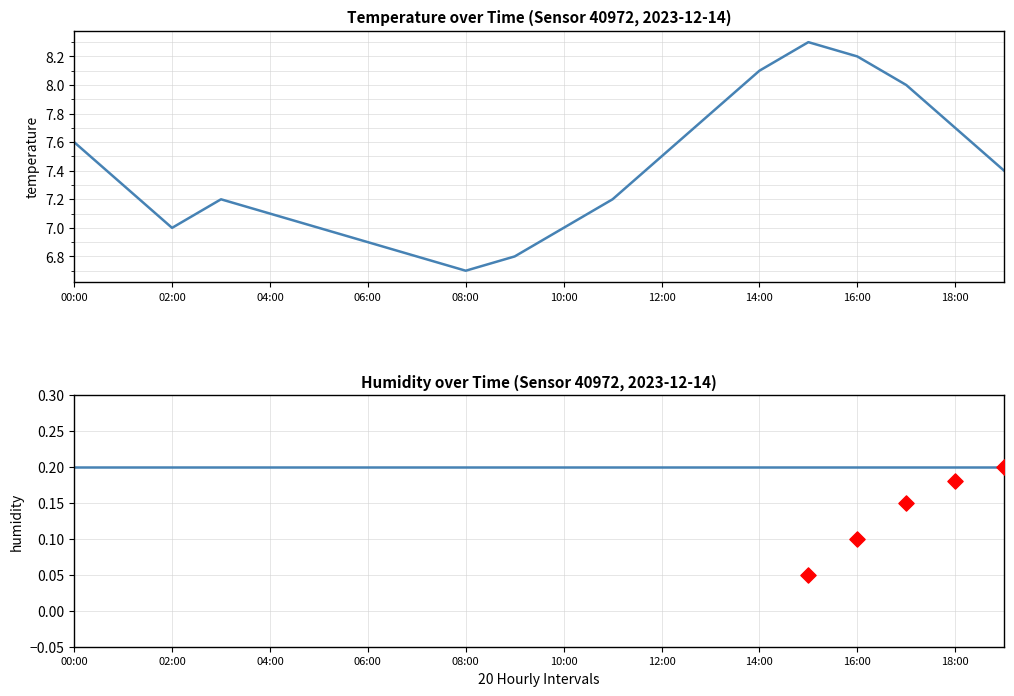

Is the value of temperature at 00:00 greater than the value of humidity at 06:00?

Yes